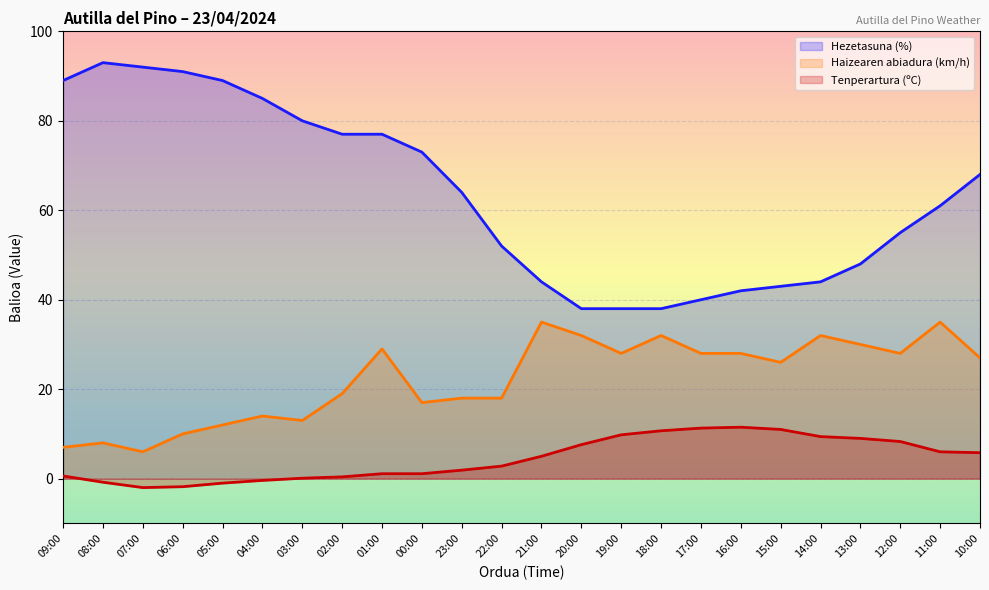

Rank the categories by Haizearen abiadura (km/h) value from lowest to highest.

07:00, 09:00, 08:00, 06:00, 05:00, 03:00, 04:00, 00:00, 23:00, 22:00, 02:00, 15:00, 10:00, 19:00, 17:00, 16:00, 12:00, 01:00, 13:00, 20:00, 18:00, 14:00, 21:00, 11:00